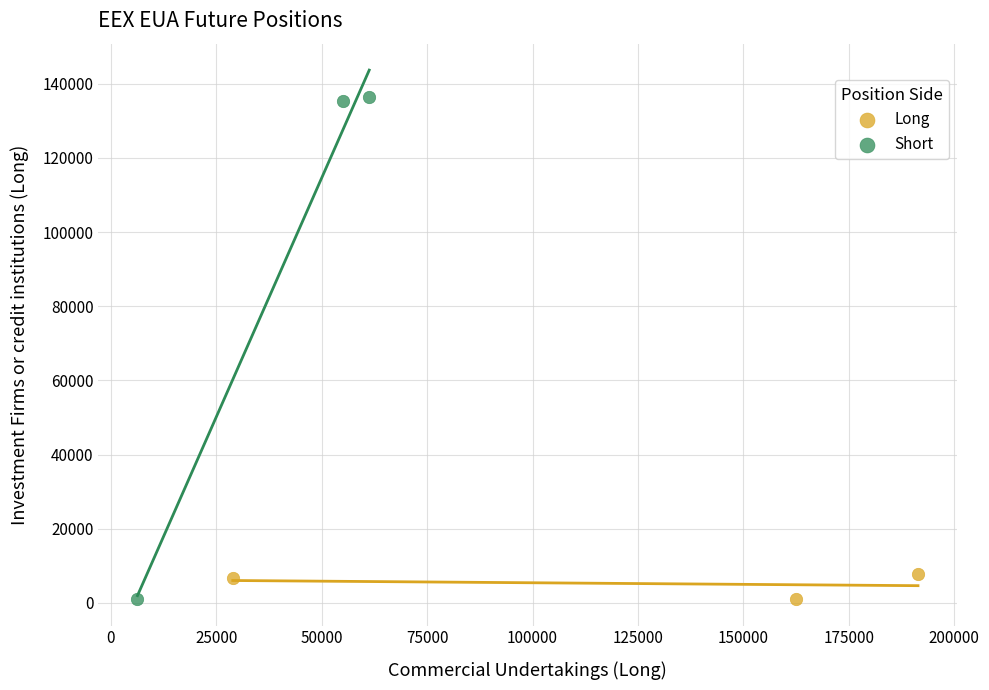

Which series contains the highest Y value?

Short